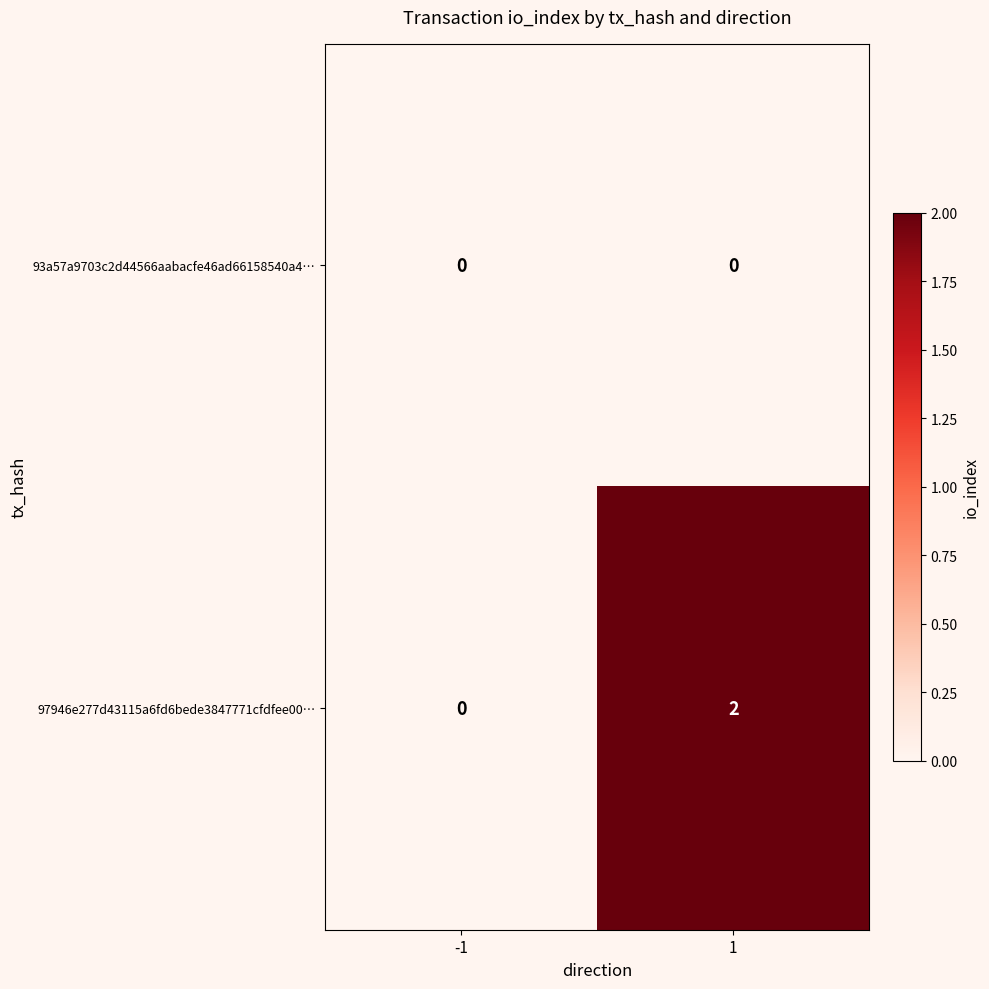

Which series has the largest range (max minus min)?

97946e277d43115a6fd6bede3847771cfdfee00…